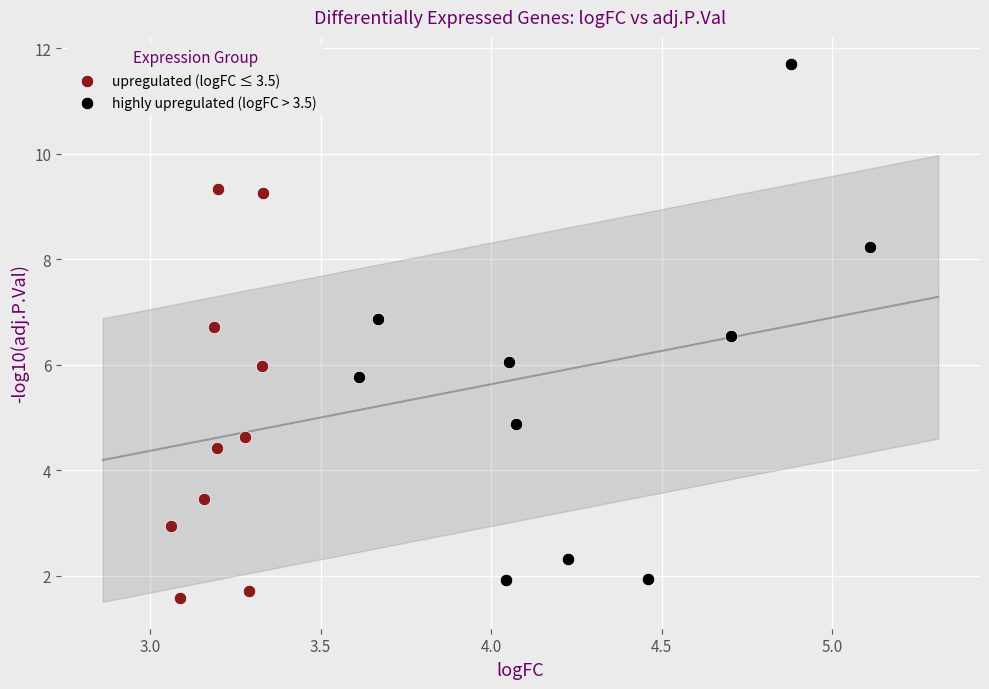

Which series has the largest Y range (max minus min)?

highly upregulated (logFC > 3.5)